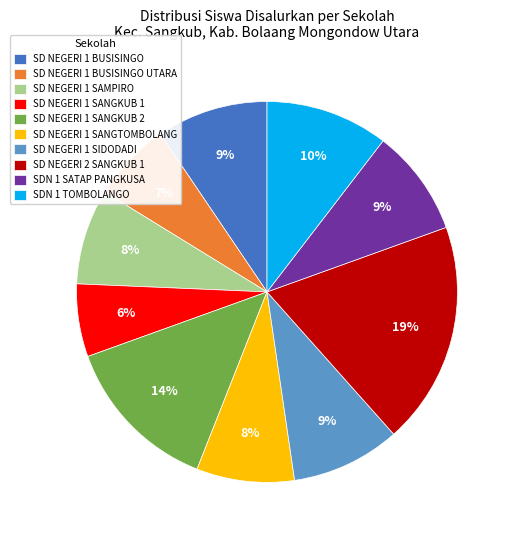

Do SD NEGERI 1 SAMPIRO and SDN 1 TOMBOLANGO together represent more than half of the pie?

No